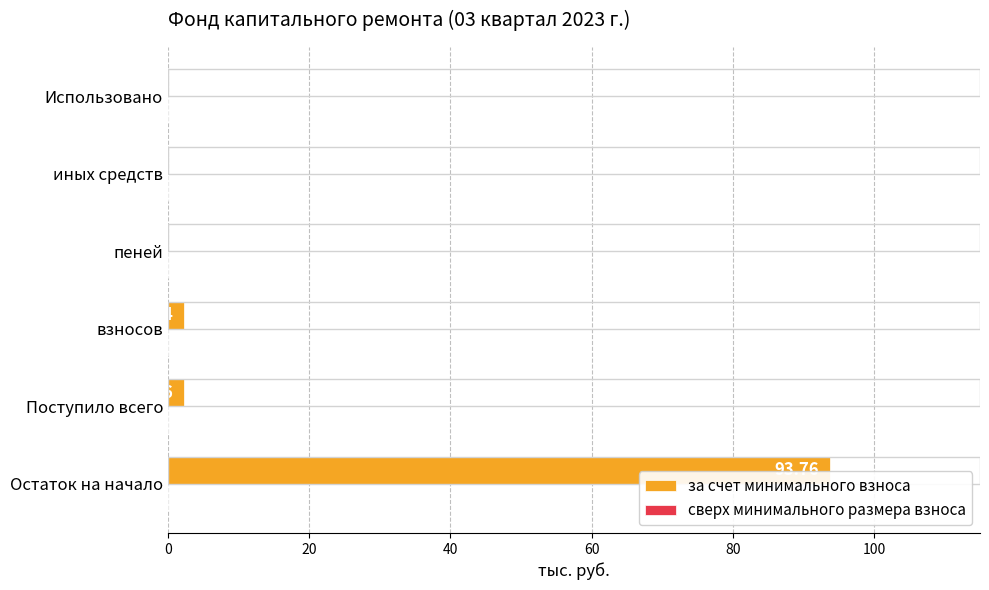

Between взносов and иных средств, which is larger?

взносов